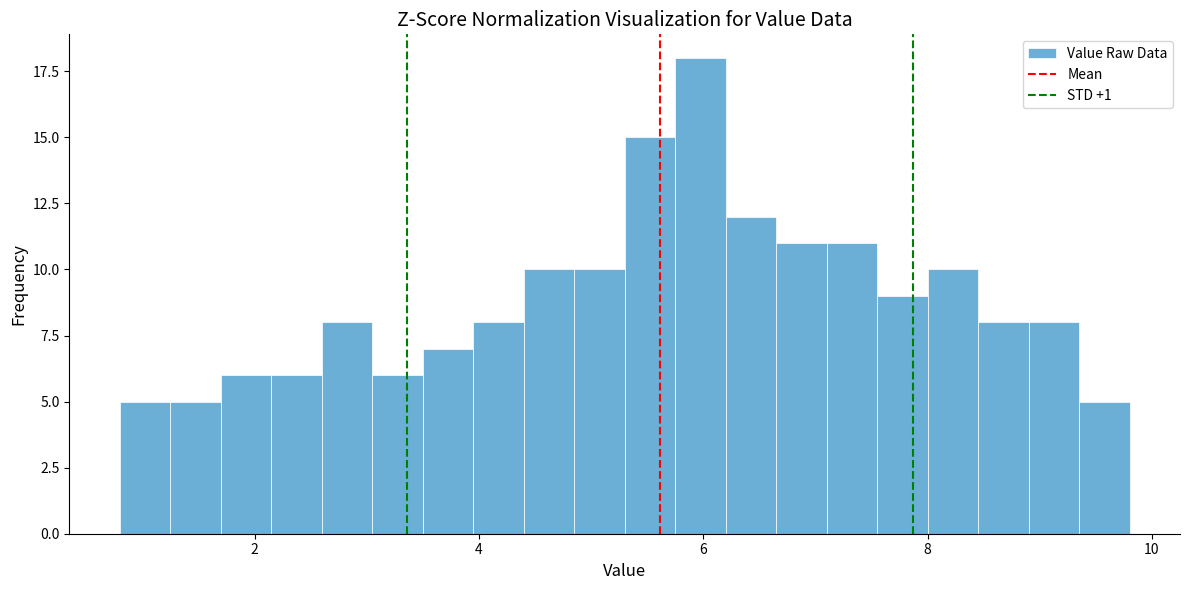

Around what value on the x-axis is the tallest bar? Give the approximate position of its centre, as read against the axis.

6.0